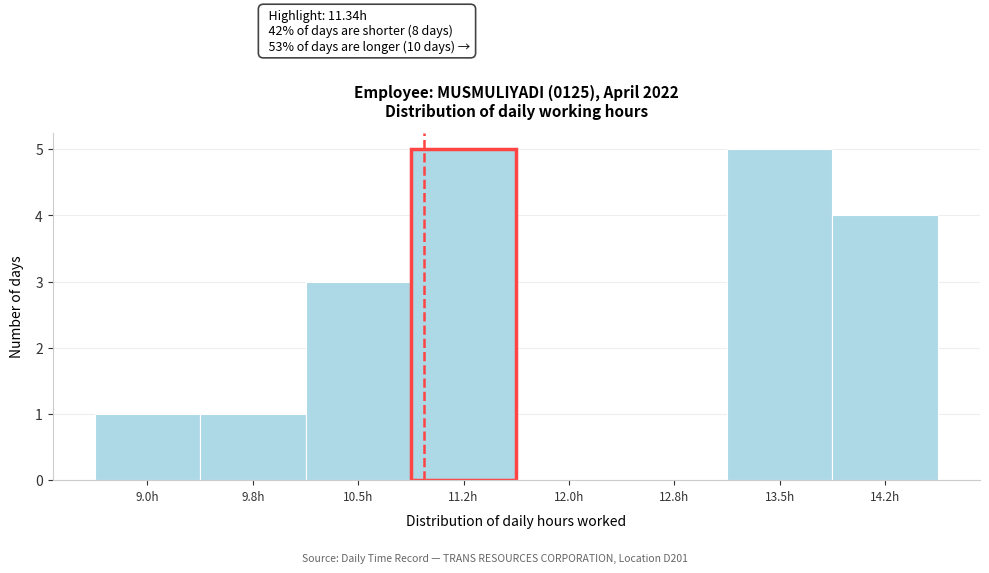

Reading right to left, transcribe all the data shown in this chart.

14.2h=4	13.5h=5	12.8h=0	12.0h=0	11.2h=5	10.5h=3	9.8h=1	9.0h=1